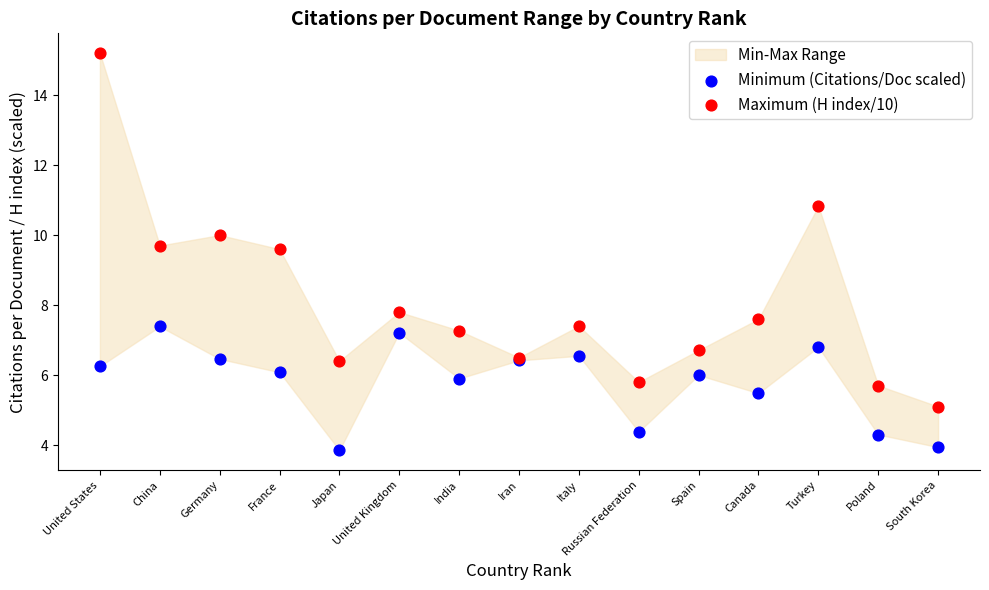

Which series has the widest spread of Y values?

Maximum (H index/10)